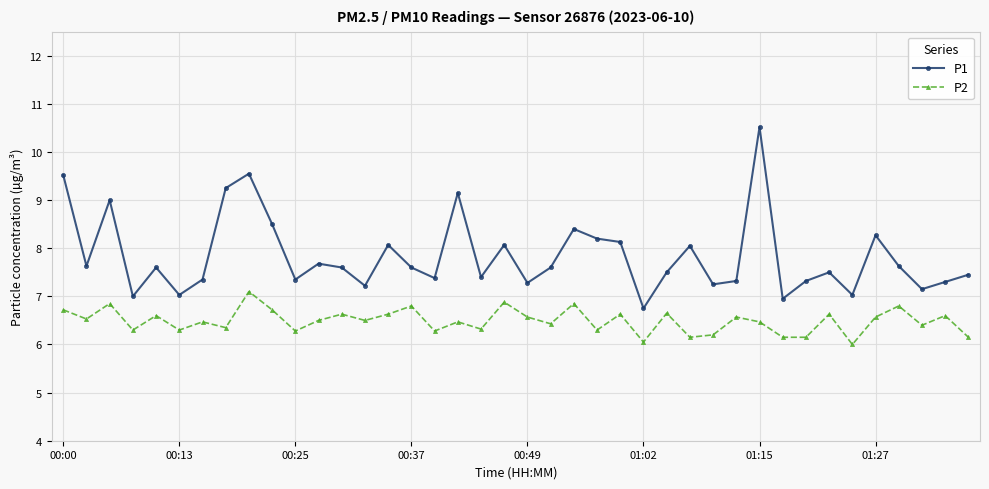

What is the difference between the maximum and minimum values in the P2 series?

1.1